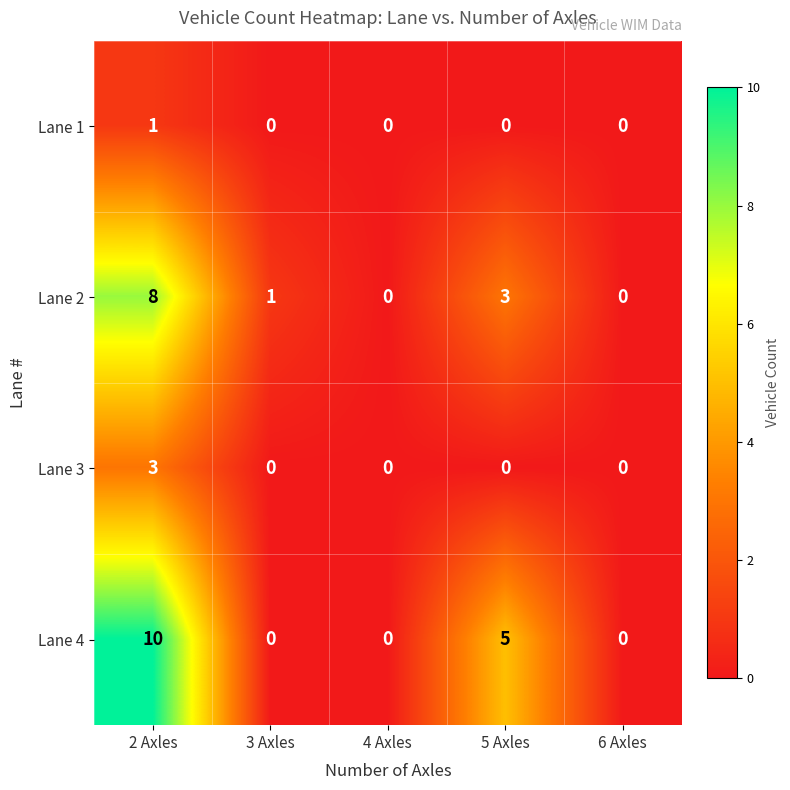

Reading left to right, list all the values displayed in this chart.

Lane 1: 2 Axles=1	3 Axles=0	4 Axles=0	5 Axles=0	6 Axles=0
Lane 2: 2 Axles=8	3 Axles=1	4 Axles=0	5 Axles=3	6 Axles=0
Lane 3: 2 Axles=3	3 Axles=0	4 Axles=0	5 Axles=0	6 Axles=0
Lane 4: 2 Axles=10	3 Axles=0	4 Axles=0	5 Axles=5	6 Axles=0